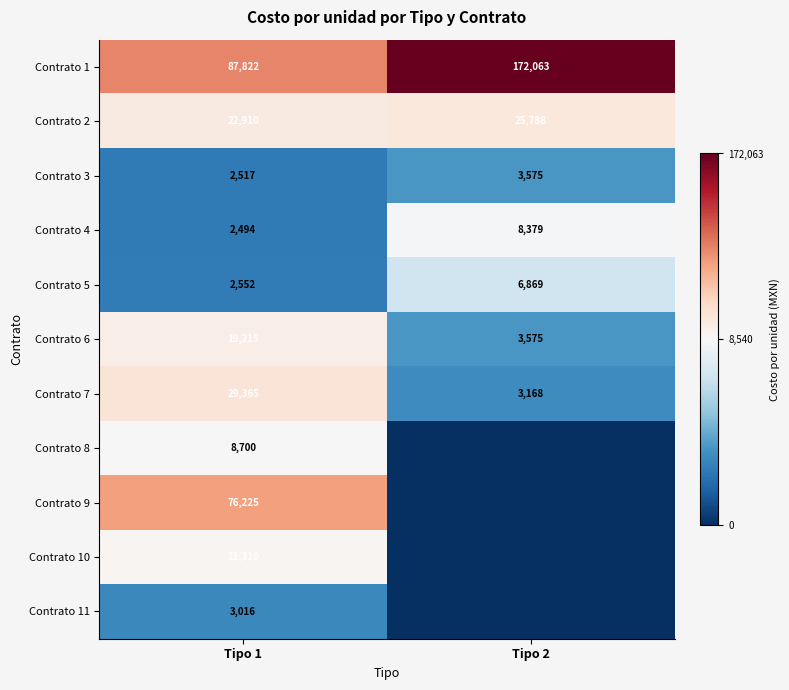

What is the difference between the Contrato 1 values at Tipo 2 and Tipo 1?

84241